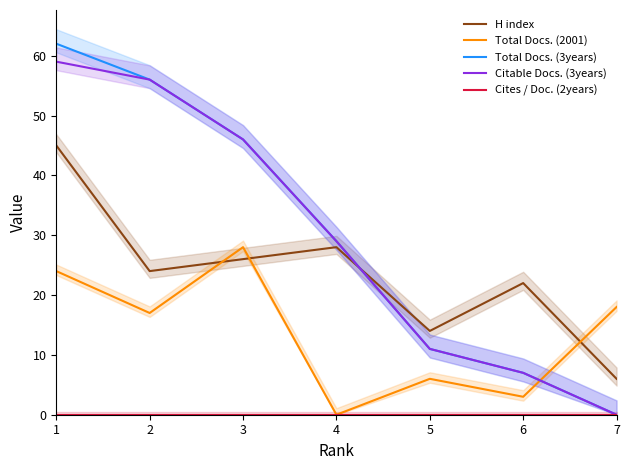

List the labels in order of Citable Docs. (3years) value, largest first.

1, 2, 3, 4, 5, 6, 7